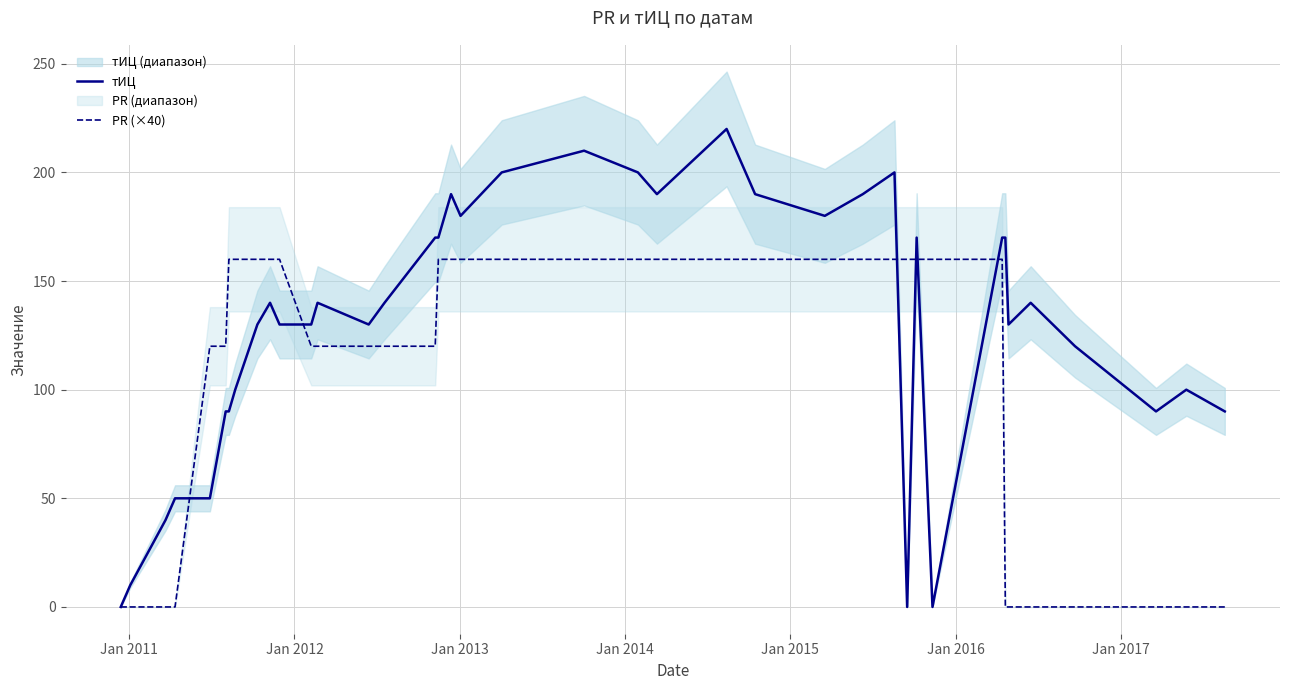

What is the highest value of the тИЦ series?

220